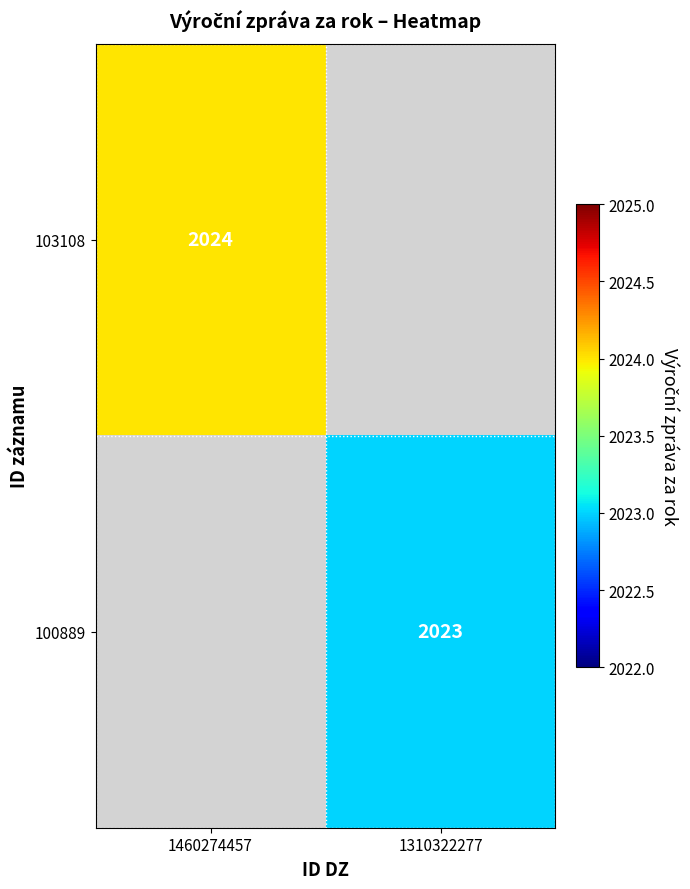

Is it true that 100889 equals 2023 at 1310322277?

True